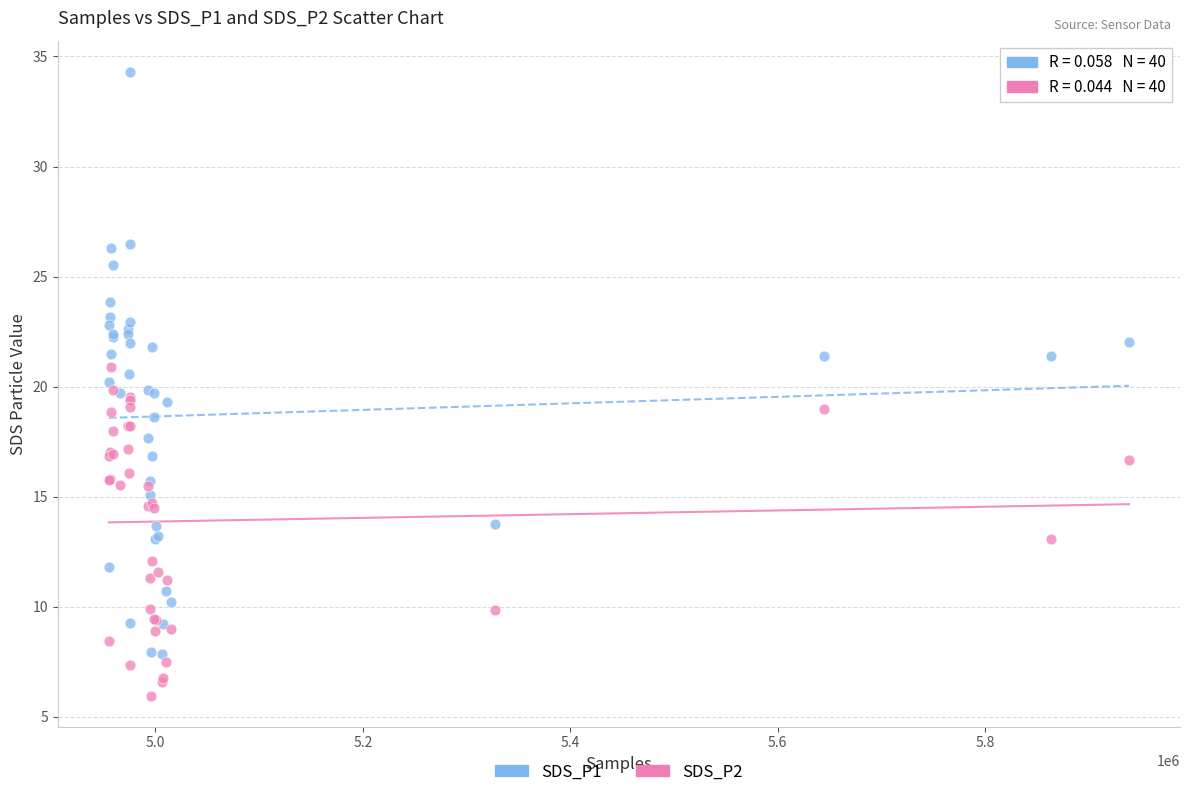

What are all the series names shown in the legend?

SDS_P1, SDS_P2